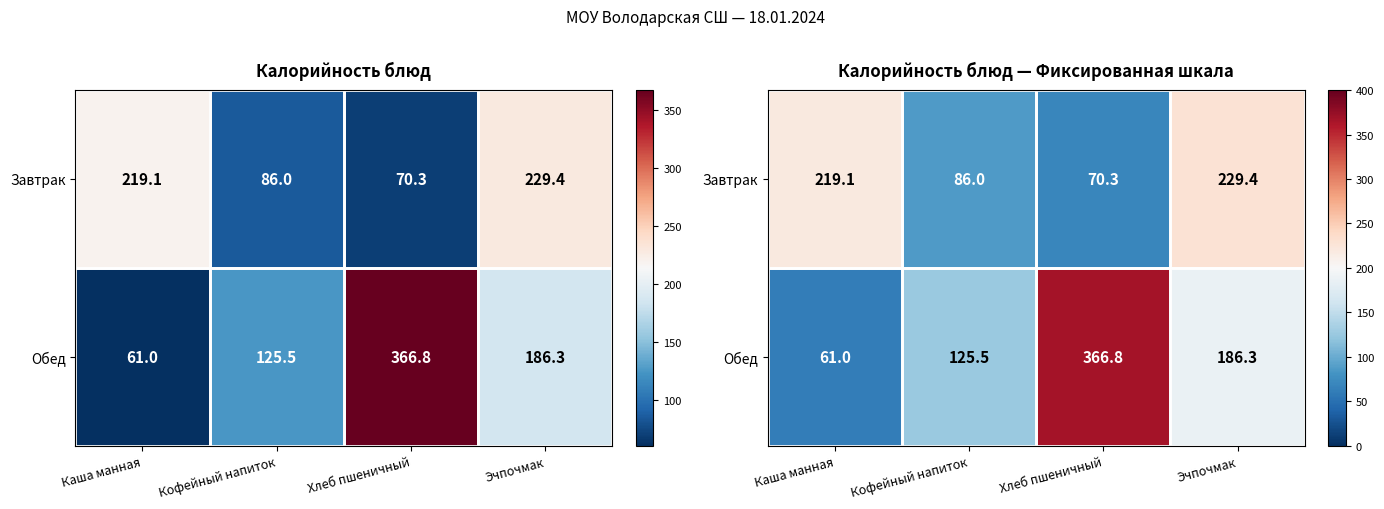

Rank the series by their maximum value, from highest to lowest.

Обед, Завтрак